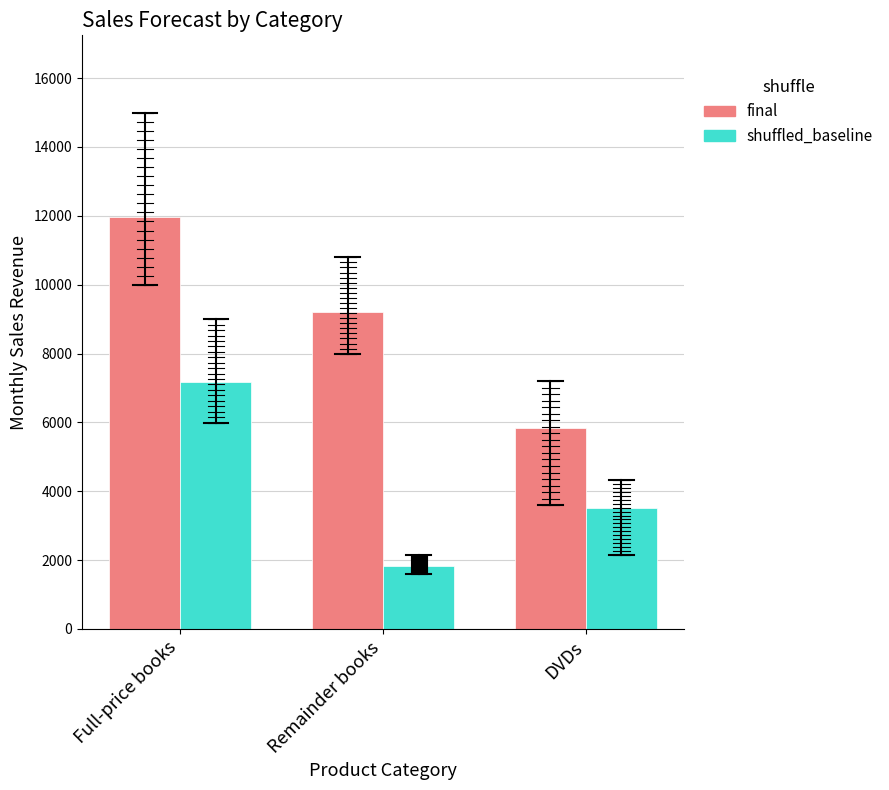

How many data points in shuffled_baseline are above 3508?

2